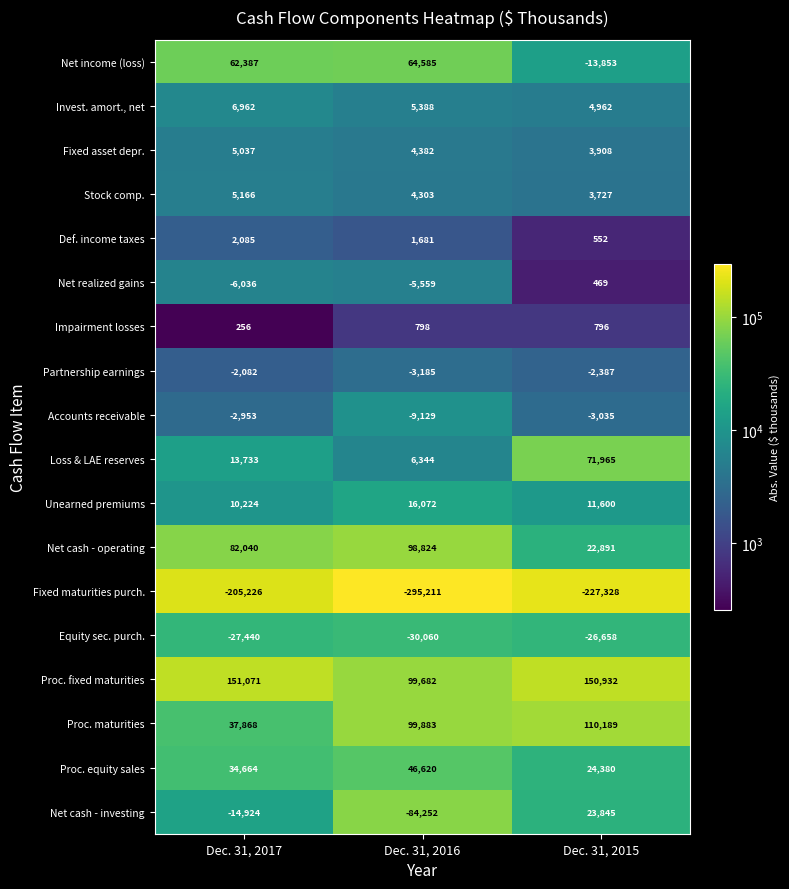

What is the difference between the highest and lowest values at Dec. 31, 2017?

356297